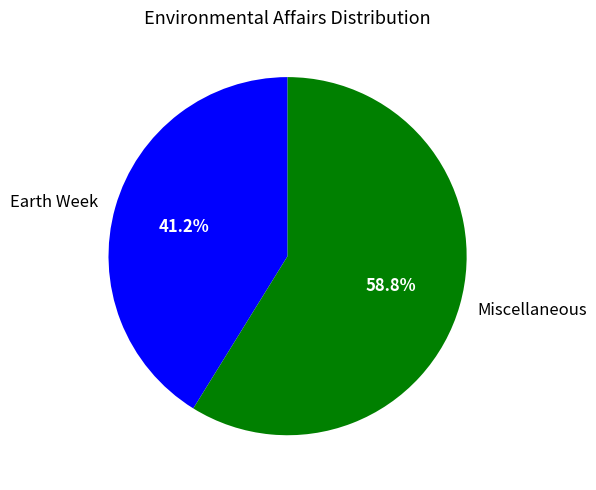

To the nearest percent, what portion does Earth Week represent?

41%